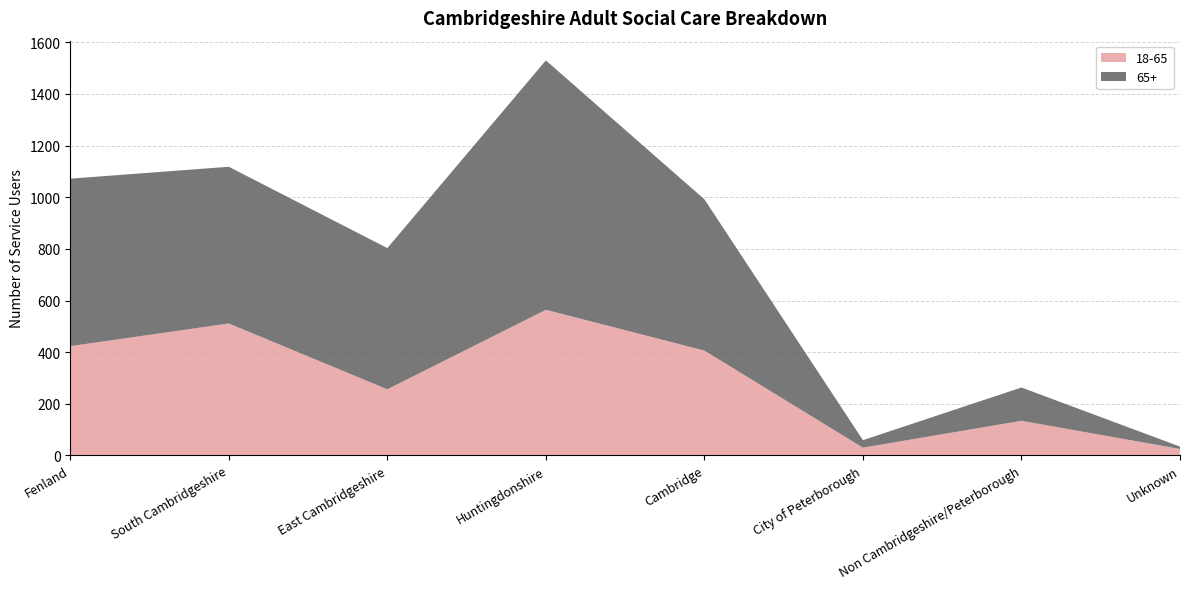

Reading left to right, list all the values displayed in this chart.

18-65: Fenland=423	South Cambridgeshire=511	East Cambridgeshire=256	Huntingdonshire=564	Cambridge=406	City of Peterborough=30	Non Cambridgeshire/Peterborough=134	Unknown=25
65+: Fenland=649	South Cambridgeshire=607	East Cambridgeshire=547	Huntingdonshire=966	Cambridge=586	City of Peterborough=29	Non Cambridgeshire/Peterborough=129	Unknown=9